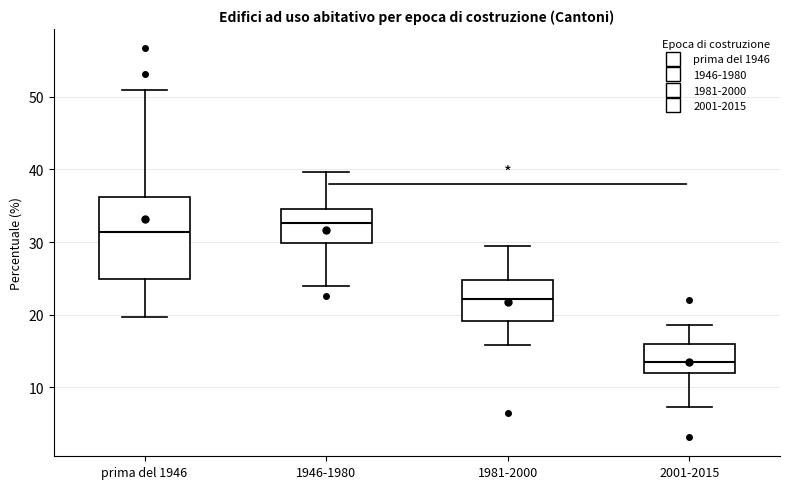

Reading left to right, transcribe this box plot: for each box, give where its median line is, the range the box spans, and where its two whiskers end, as read against the y-axis. The values are not printed on the chart, so give them approximately, as read against the axis.

prima del 1946: median 31, box 25 to 36, whiskers 20 to 51
1946-1980: median 33, box 30 to 35, whiskers 24 to 40
1981-2000: median 22, box 19 to 25, whiskers 16 to 30
2001-2015: median 13, box 12 to 16, whiskers 7 to 19